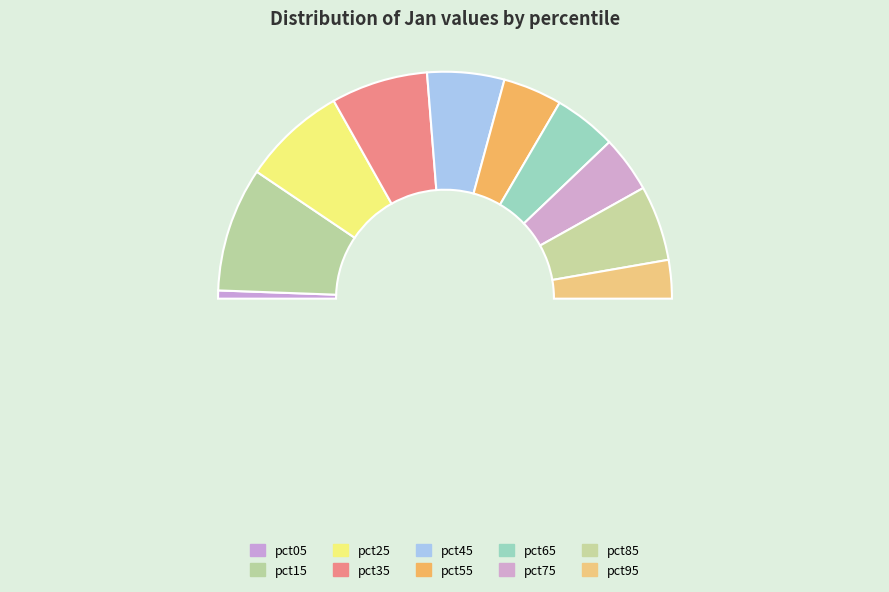

Rank the categories by value from lowest to highest.

pct05, pct95, pct75, pct55, pct65, pct85, pct45, pct35, pct25, pct15